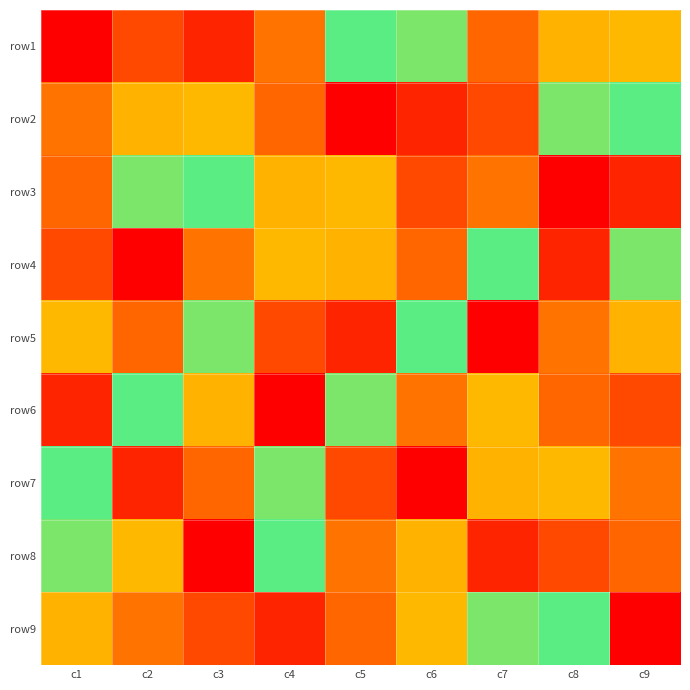

List the series in order of their peak value, lowest first.

row1, row2, row3, row4, row5, row6, row7, row8, row9